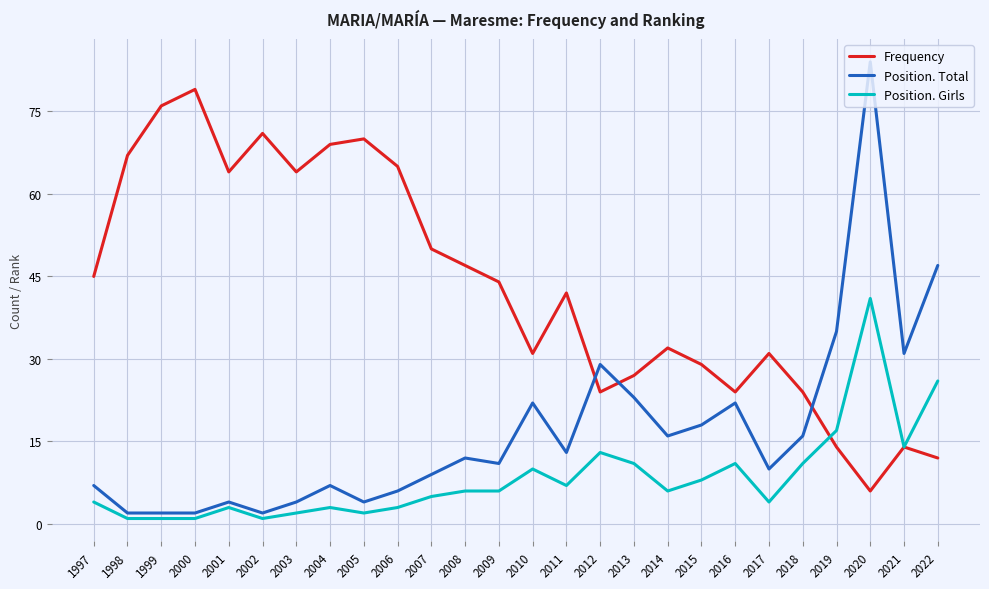

After their last crossing, which series has the higher values: Frequency or Position. Girls?

Position. Girls